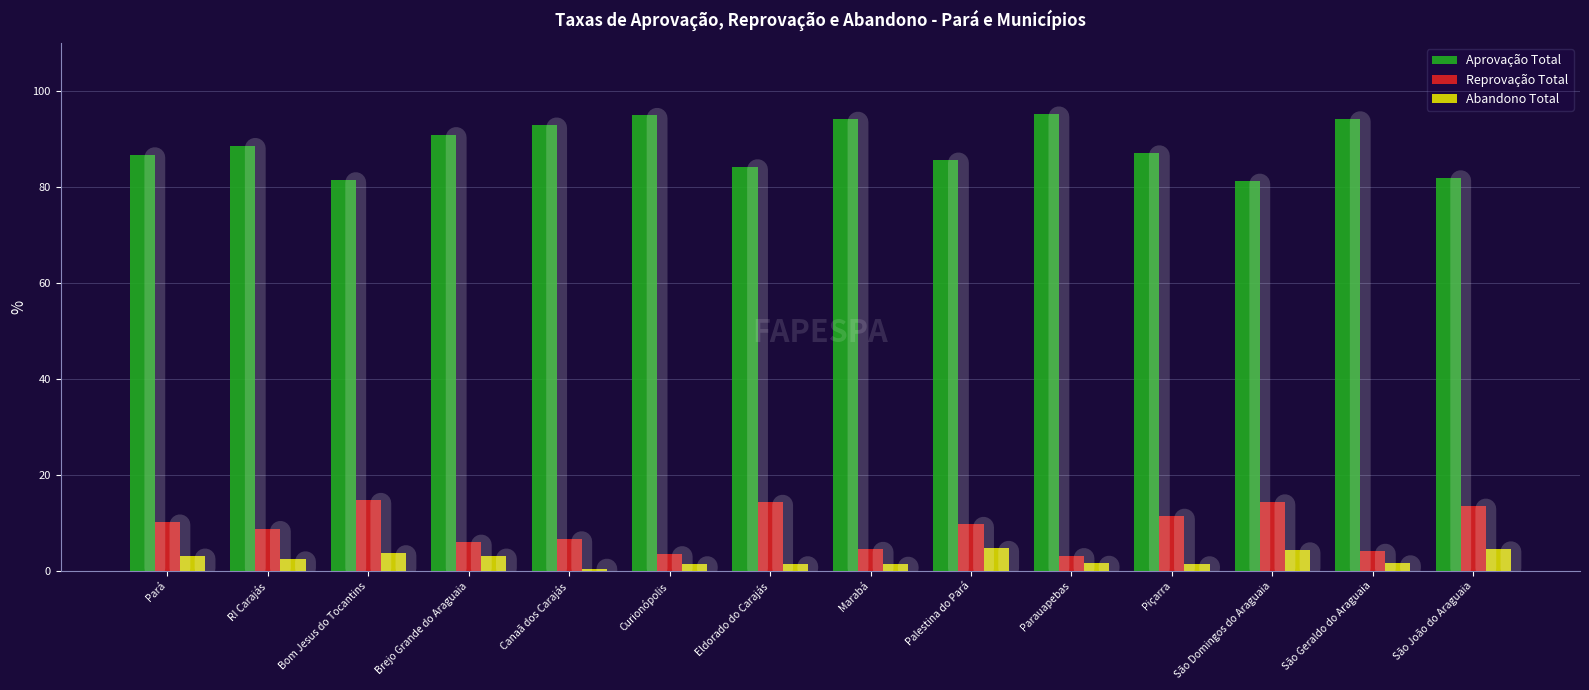

What value does the Aprovação Total series have at Pará?

86.7